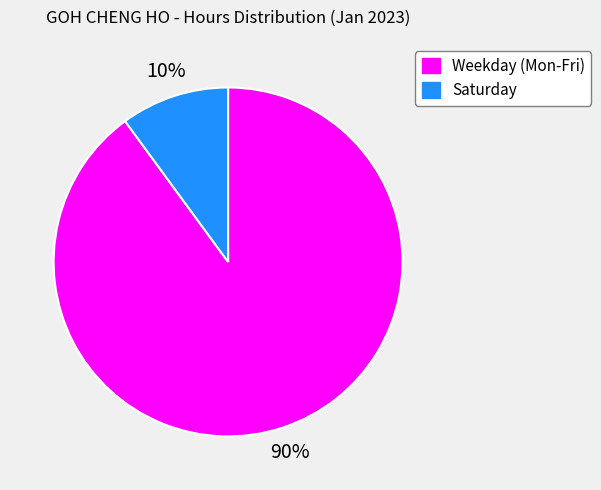

Does any single category account for the majority?

Yes